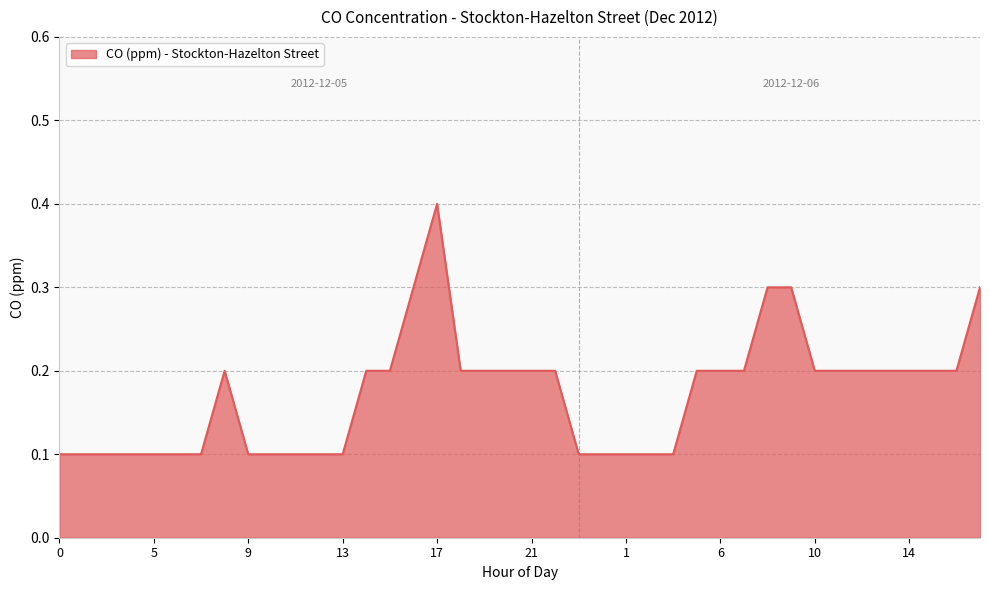

What is the greatest value displayed?

0.4